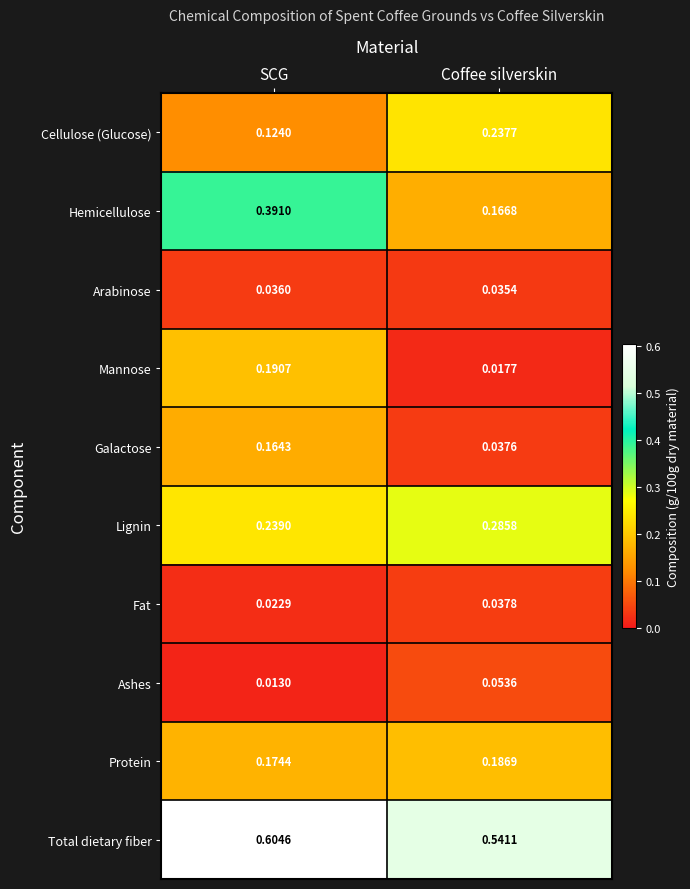

What is the total value across all series at Coffee silverskin?

1.6